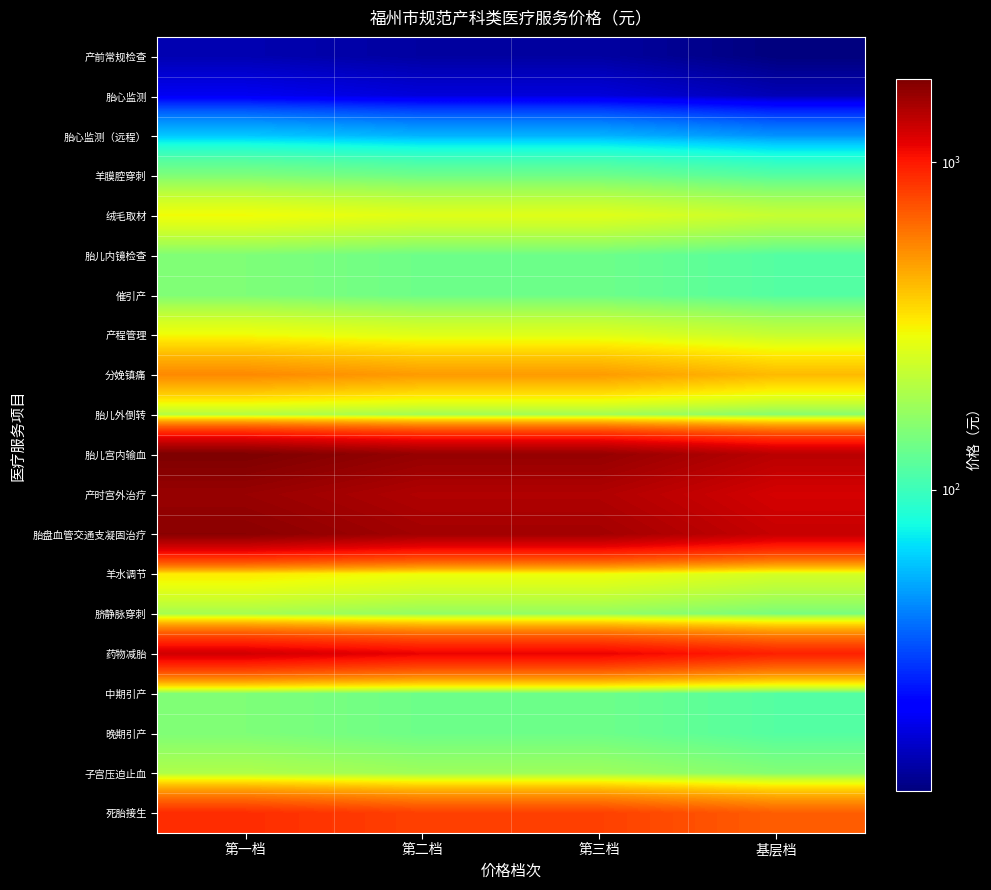

Reading left to right, extract all data points from this chart.

产前常规检查: 第一档=15.0	第二档=14.0	第三档=14.0	基层档=12.0
胎心监测: 第一档=20.0	第二档=18.0	第三档=18.0	基层档=15.3
胎心监测（远程）: 第一档=60.0	第二档=54.0	第三档=54.0	基层档=46.0
羊膜腔穿刺: 第一档=150.0	第二档=135.0	第三档=135.0	基层档=116.0
绒毛取材: 第一档=300.0	第二档=270.0	第三档=270.0	基层档=231.0
胎儿内镜检查: 第一档=150.0	第二档=135.0	第三档=135.0	基层档=116.0
催引产: 第一档=150.0	第二档=135.0	第三档=135.0	基层档=116.0
产程管理: 第一档=300.0	第二档=270.0	第三档=270.0	基层档=231.0
分娩镇痛: 第一档=550.0	第二档=500.0	第三档=500.0	基层档=424.0
胎儿外倒转: 第一档=205.0	第二档=185.0	第三档=185.0	基层档=158.0
胎儿宫内输血: 第一档=1800.0	第二档=1620.0	第三档=1620.0	基层档=1386.0
产时宫外治疗: 第一档=1600.0	第二档=1440.0	第三档=1440.0	基层档=1232.0
胎盘血管交通支凝固治疗: 第一档=1700.0	第二档=1530.0	第三档=1530.0	基层档=1309.0
羊水调节: 第一档=330.0	第二档=295.0	第三档=295.0	基层档=251.0
脐静脉穿刺: 第一档=190.0	第二档=170.0	第三档=170.0	基层档=146.0
药物减胎: 第一档=1250.0	第二档=1125.0	第三档=1125.0	基层档=963.0
中期引产: 第一档=150.0	第二档=135.0	第三档=135.0	基层档=116.0
晚期引产: 第一档=150.0	第二档=135.0	第三档=135.0	基层档=116.0
子宫压迫止血: 第一档=200.0	第二档=180.0	第三档=180.0	基层档=154.0
死胎接生: 第一档=900.0	第二档=810.0	第三档=810.0	基层档=693.0